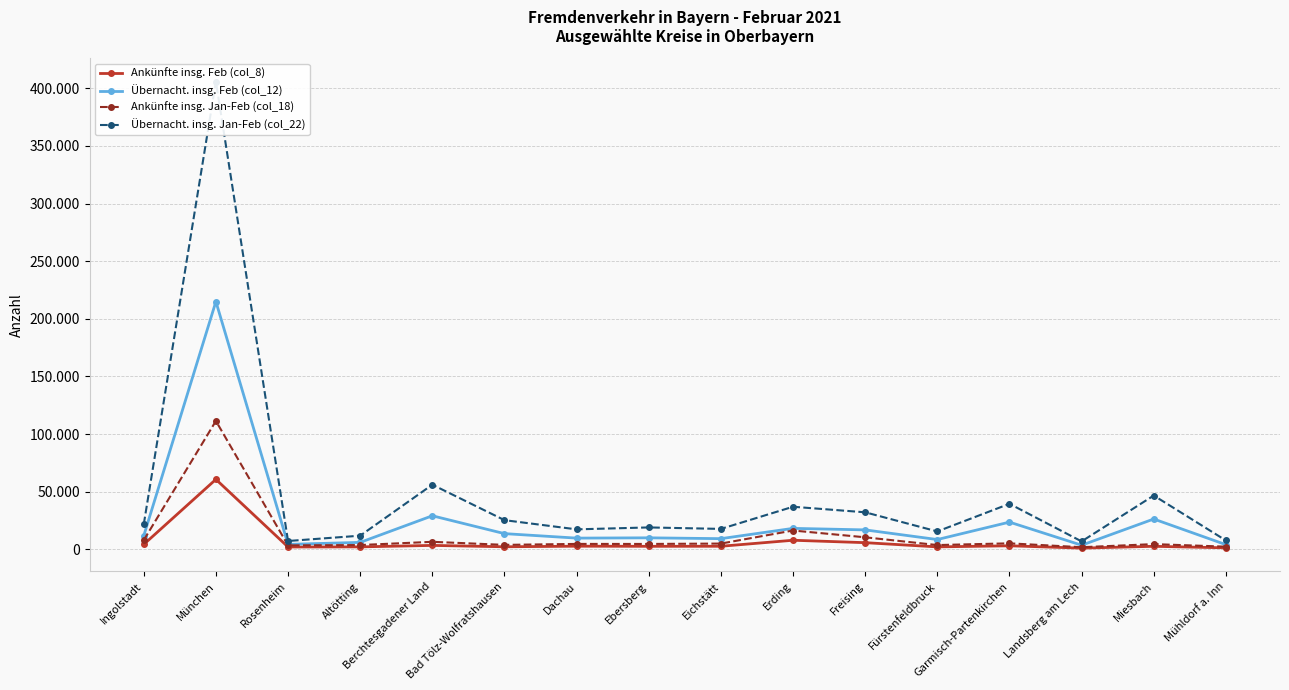

At which category does the chart reach its peak across all series?

München